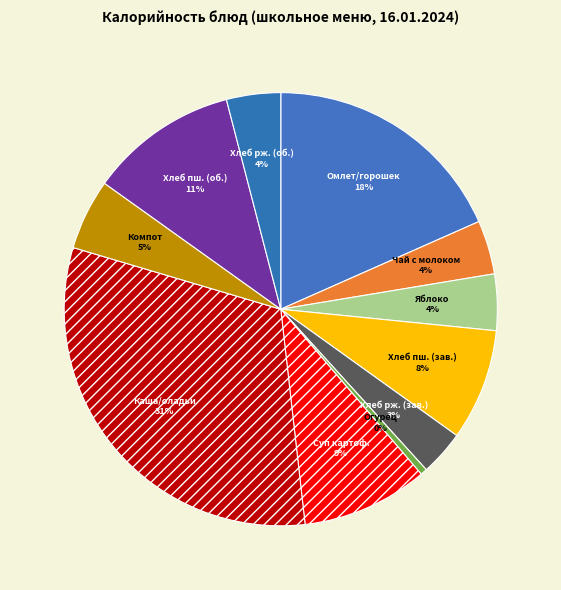

Which category has the biggest portion of the pie?

Каша/оладьи